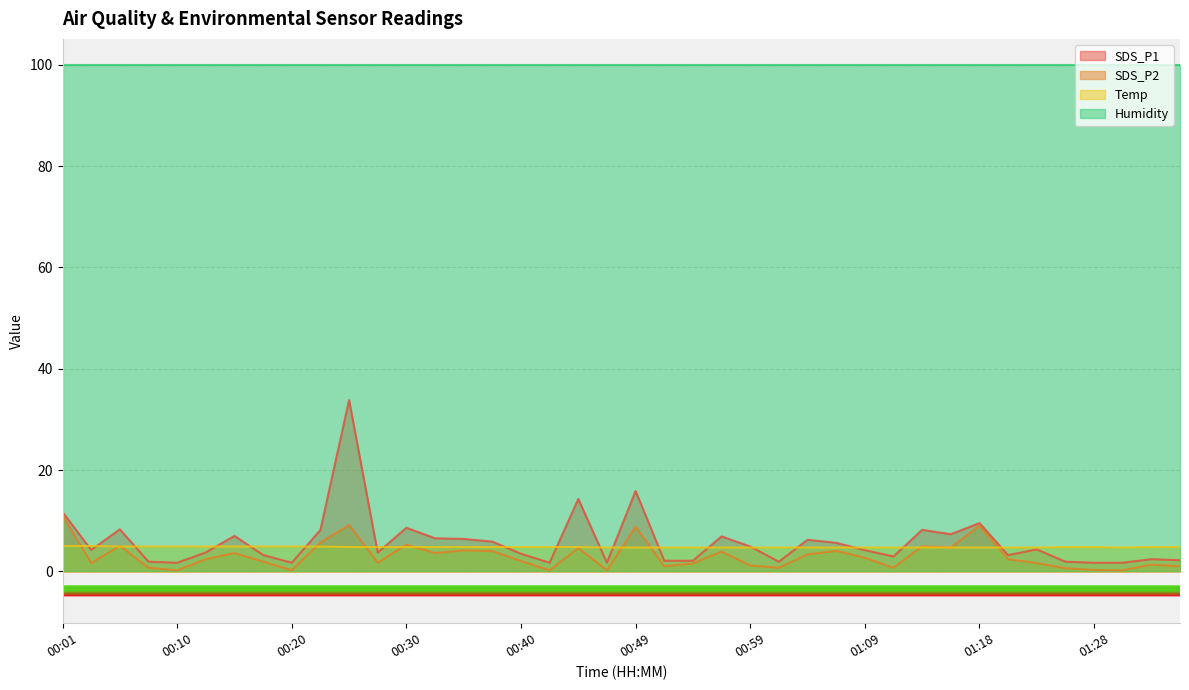

How many data points in SDS_P2 are above 2?

21